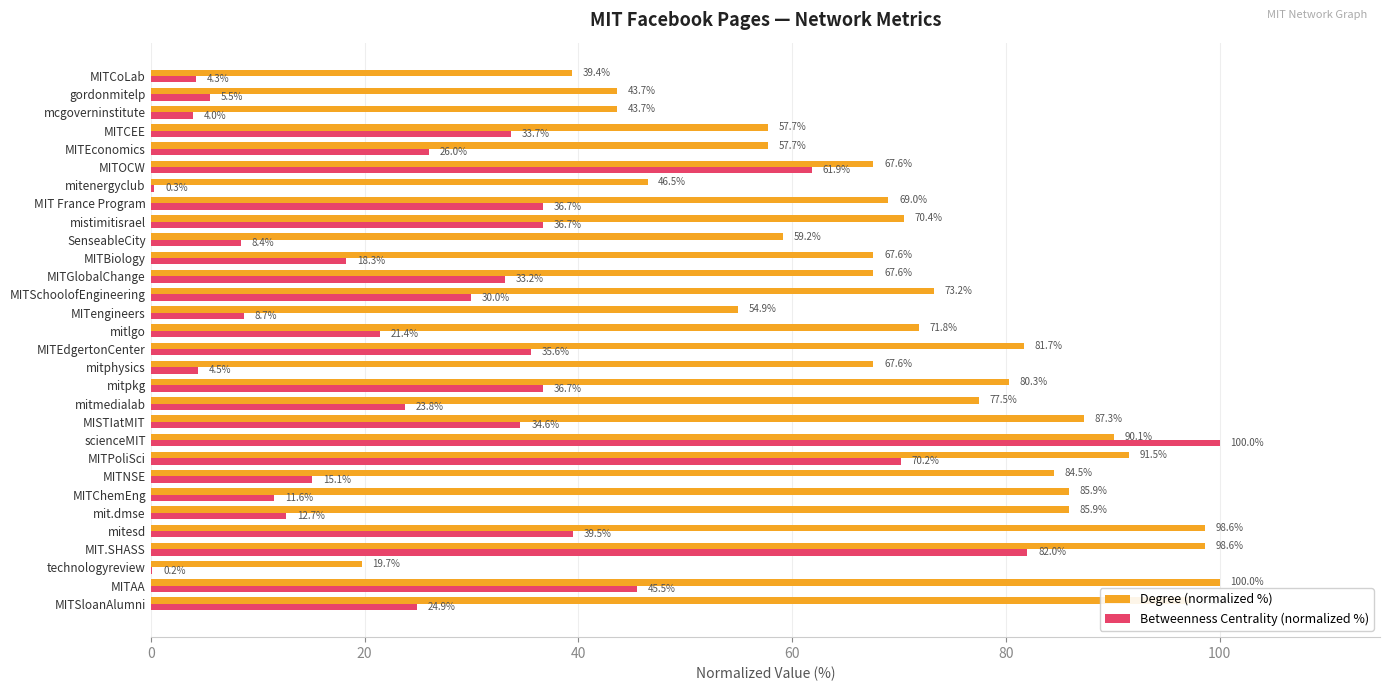

At which label is Betweenness Centrality (normalized %) closest to 50?

MITAA